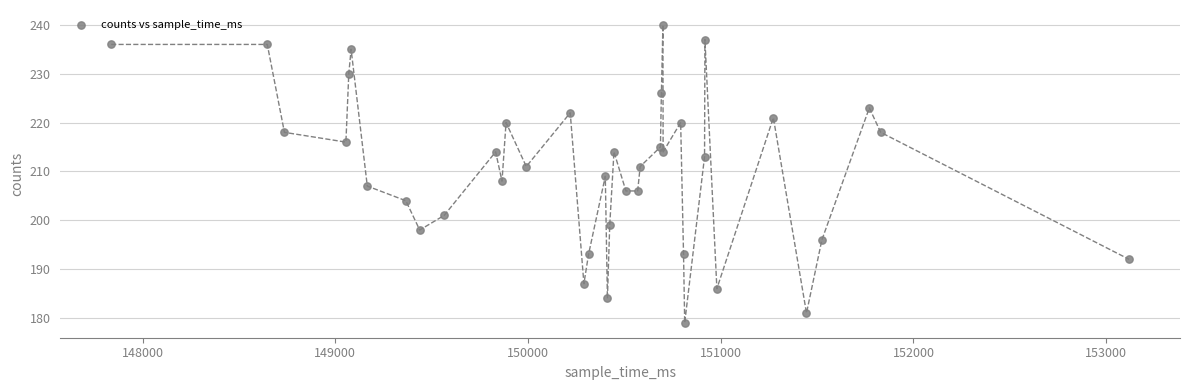

What is the range of X values (max minus min)?

5282